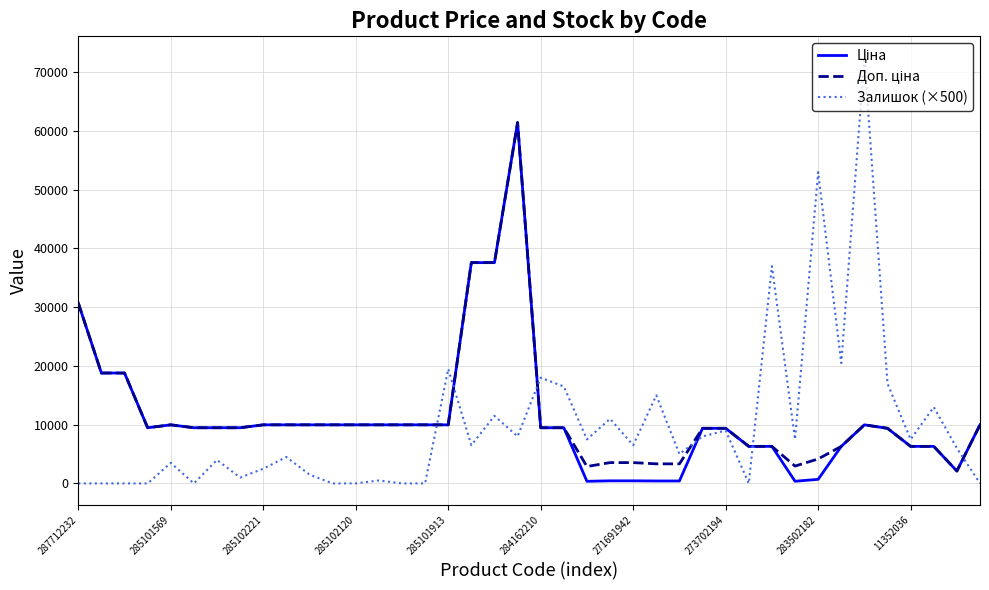

What is the greatest value displayed?

72500.0